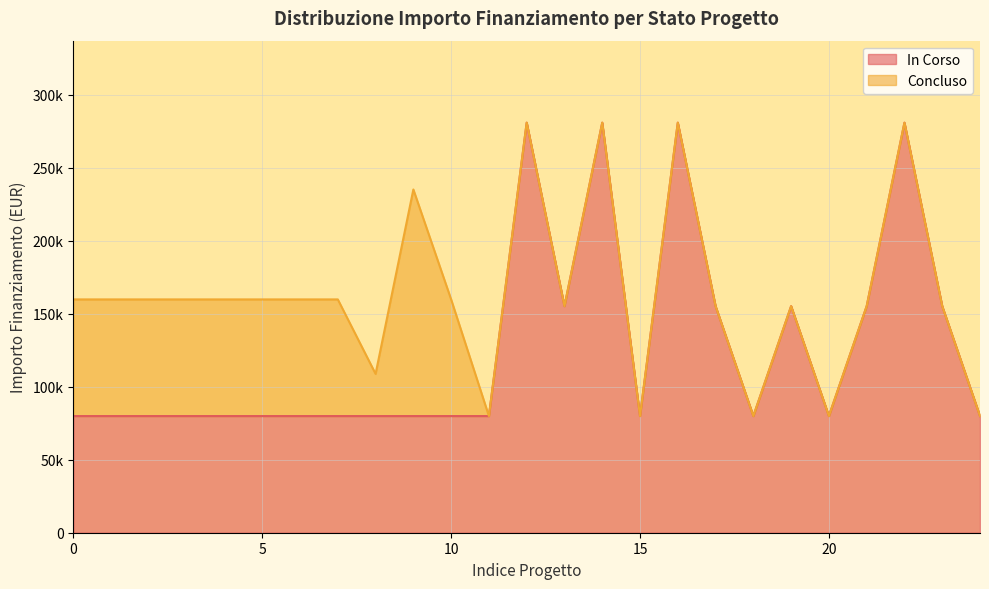

What is the difference between the second highest and second lowest values?

201010